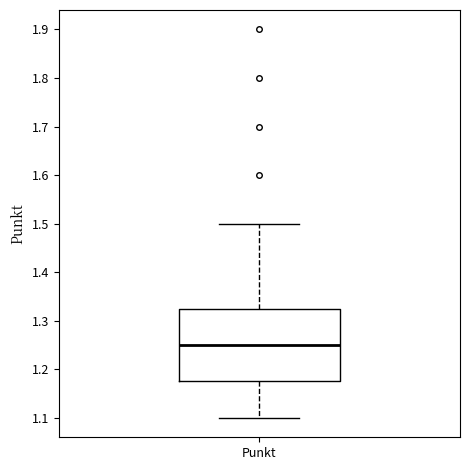

Read this box plot against the y-axis: the position of the median line, the range covered by the box, and the ends of both whiskers. The values are not printed on the chart, so give them approximately, as read against the axis.

median 1.25, box 1.18 to 1.33, whiskers 1.10 to 1.50